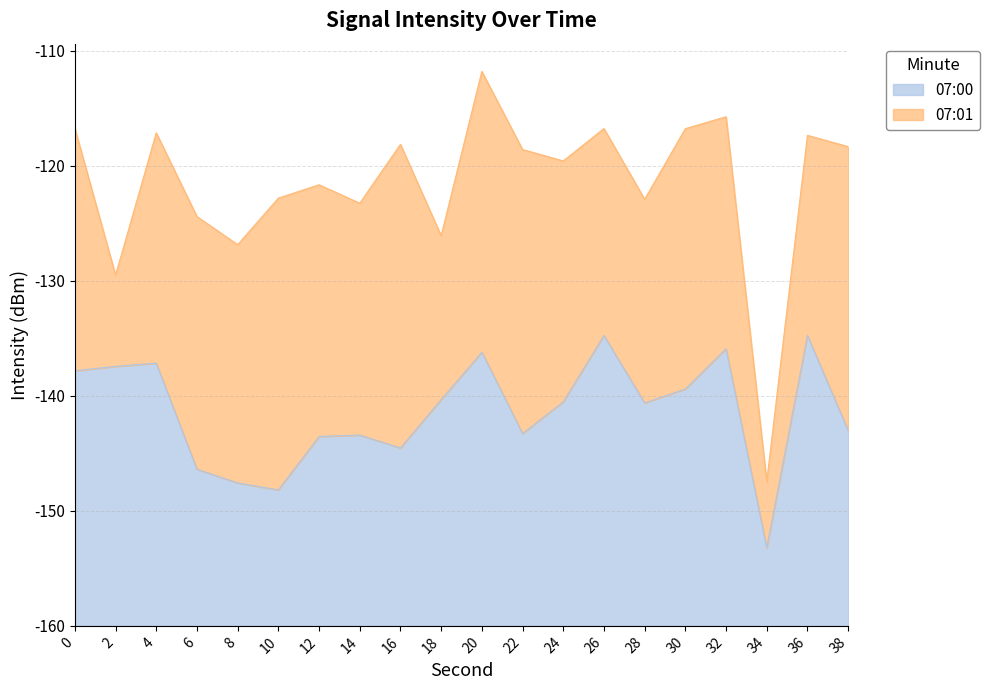

Does the chart have visible grid lines?

Yes